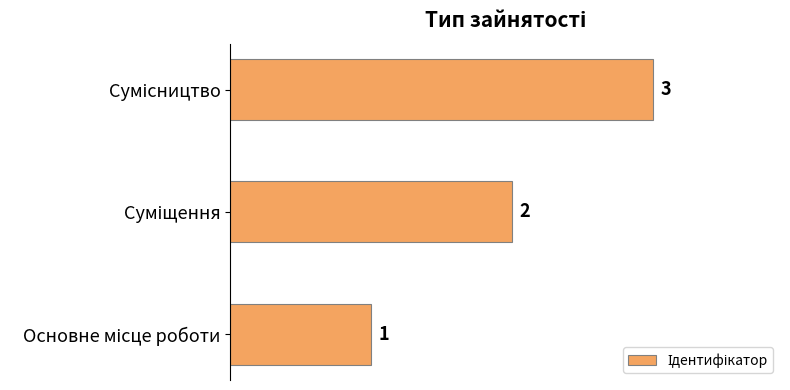

Count the values in the range 1 to 3.

3